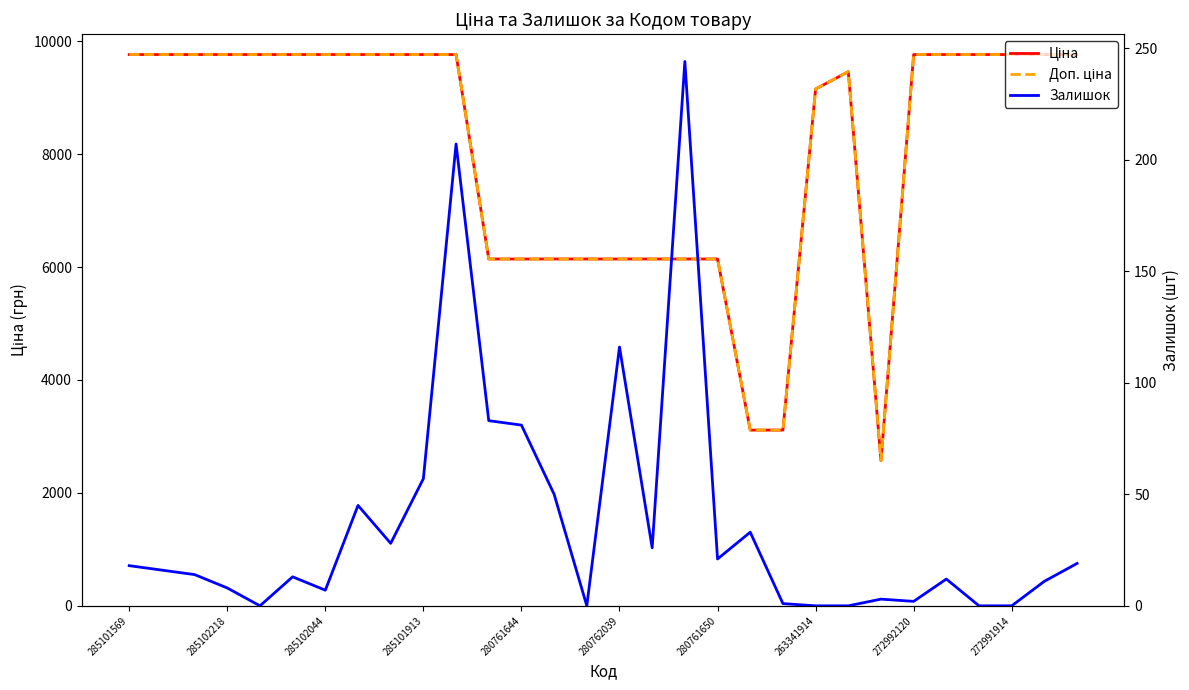

At which label does Ціна reach its peak?

285101569